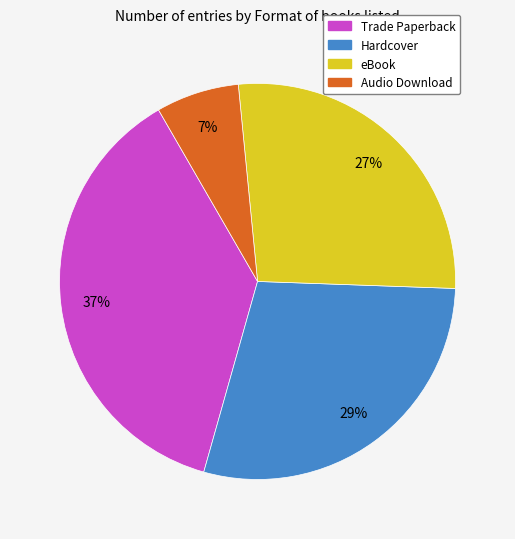

How many segments does this pie chart have?

4